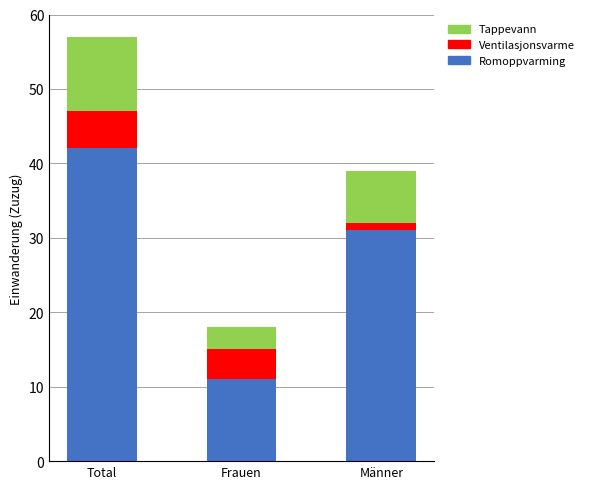

What is the minimum value for Romoppvarming?

11